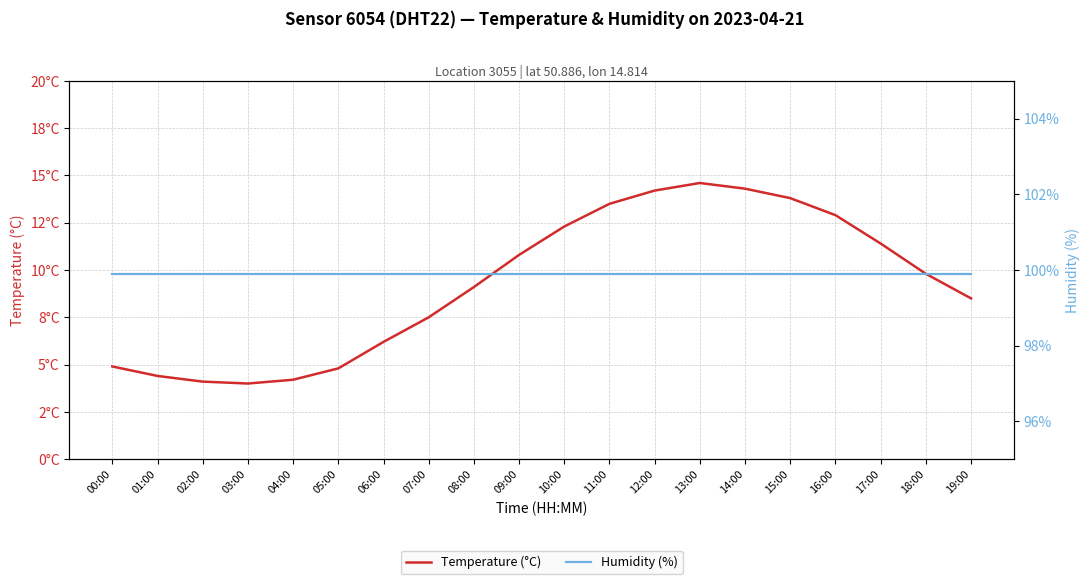

Which label corresponds to the smallest value in the chart?

03:00